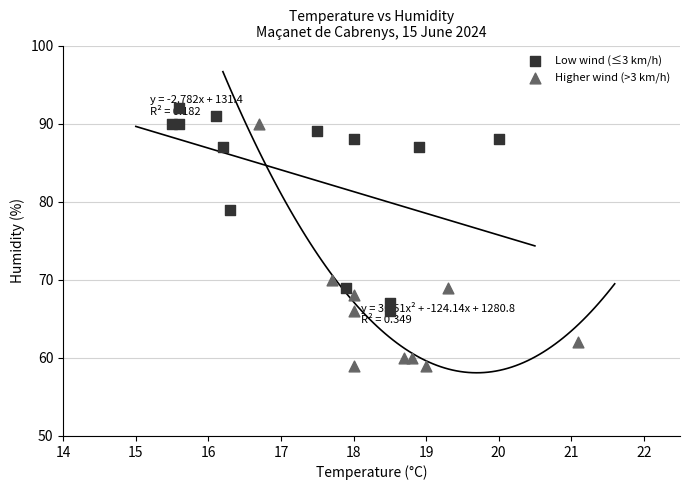

Which series contains the highest Y value?

Low wind (≤3 km/h)